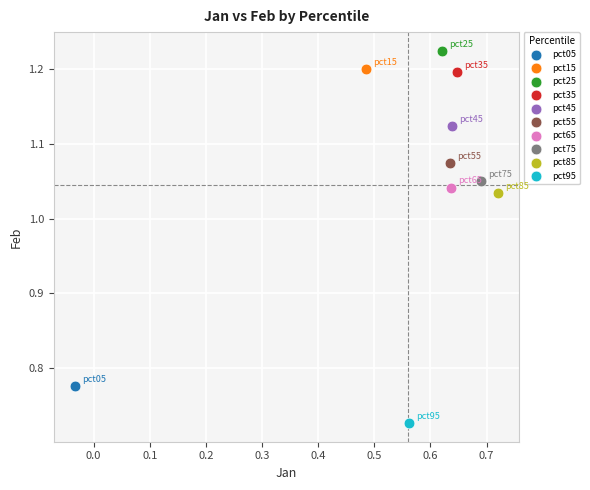

What are all the series names shown in the legend?

pct05, pct15, pct25, pct35, pct45, pct55, pct65, pct75, pct85, pct95